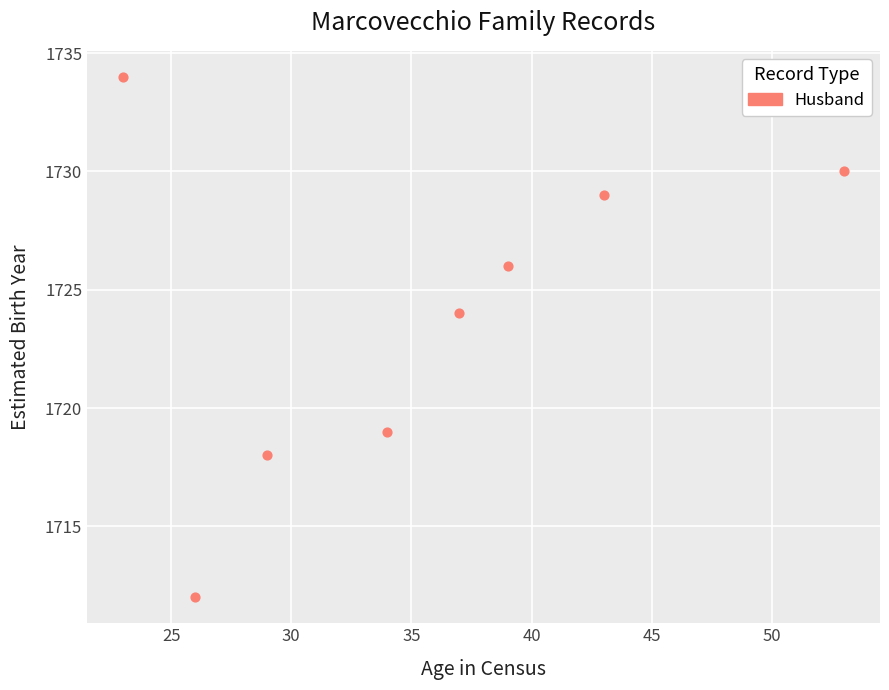

What Y value in the scatter plot is closest to 1723?

1724